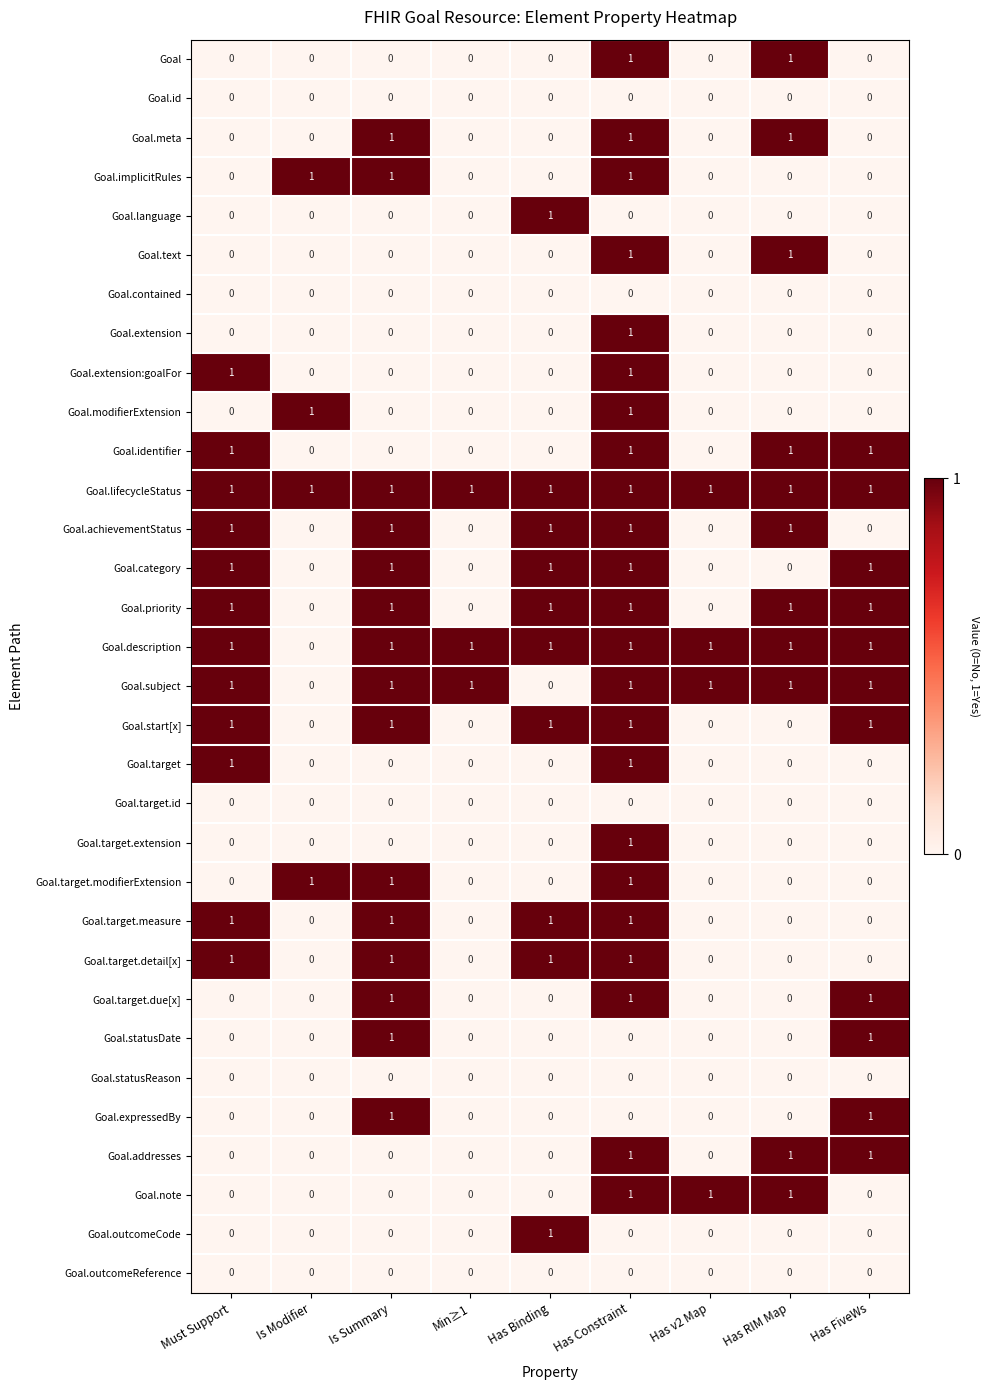

Is the value of Goal.target.due[x] at Is Summary greater than the value of Goal.addresses at Is Modifier?

Yes